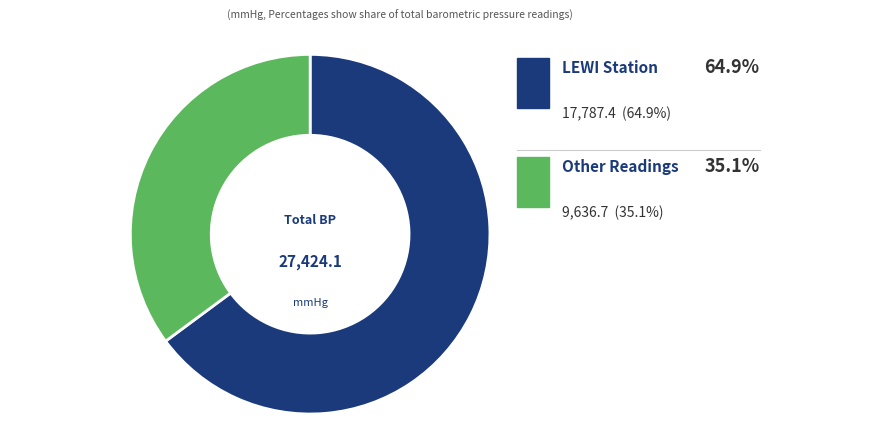

Does Other represent more than half of the total?

No